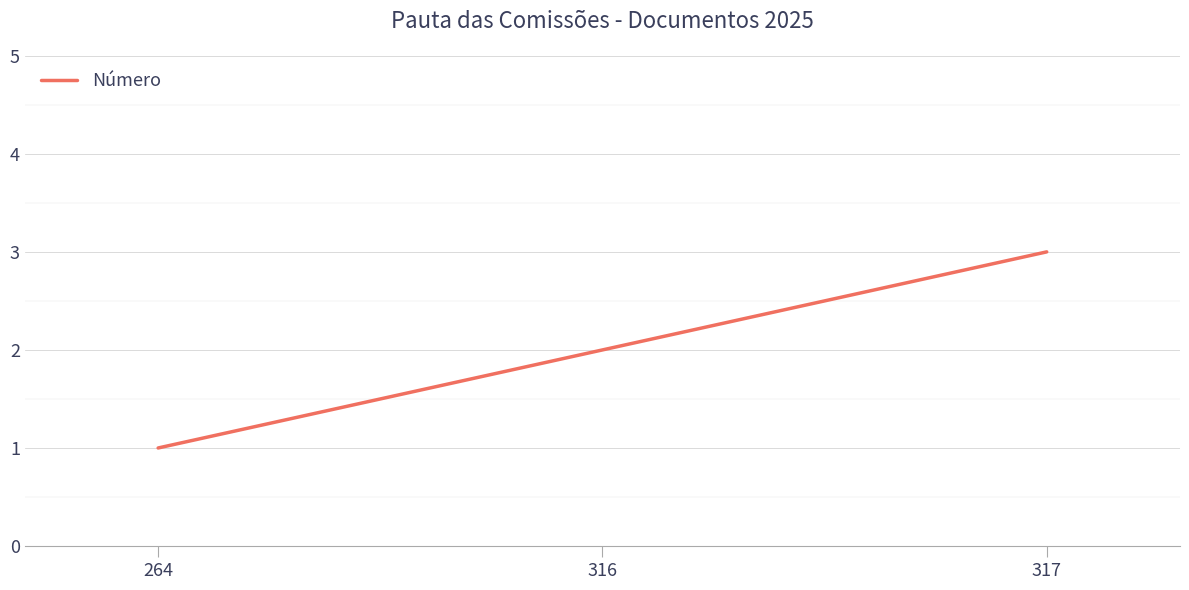

What is the difference between the maximum and second lowest values?

1